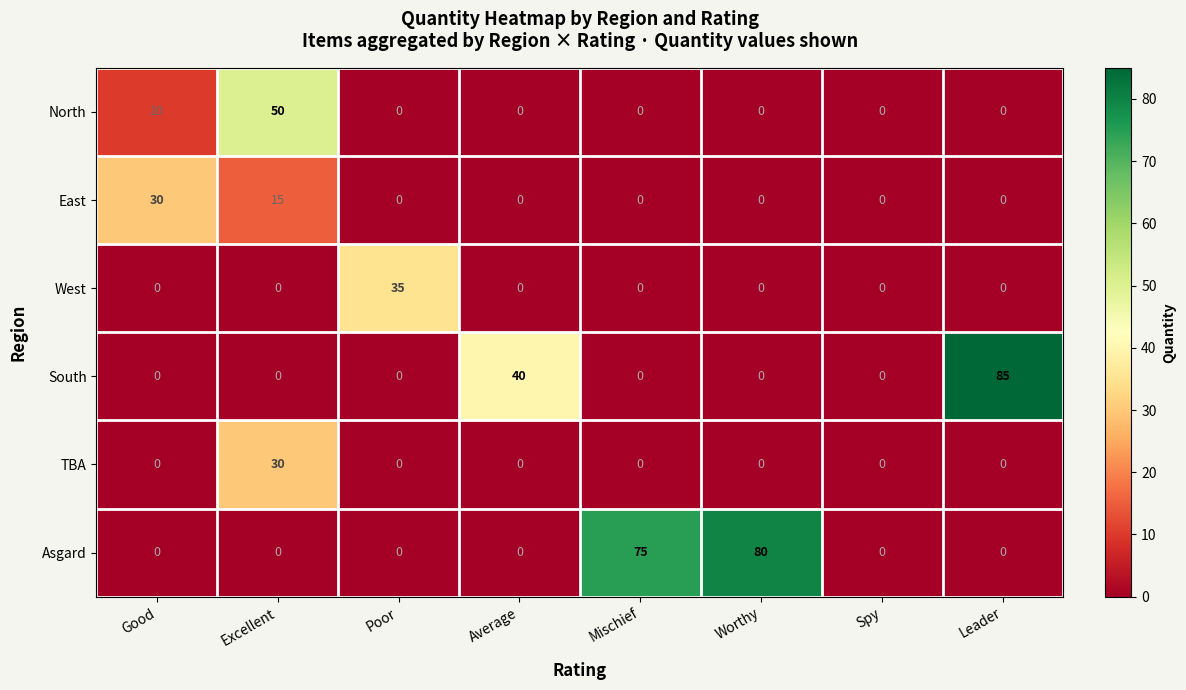

Which series changed the most between Poor and Average?

South